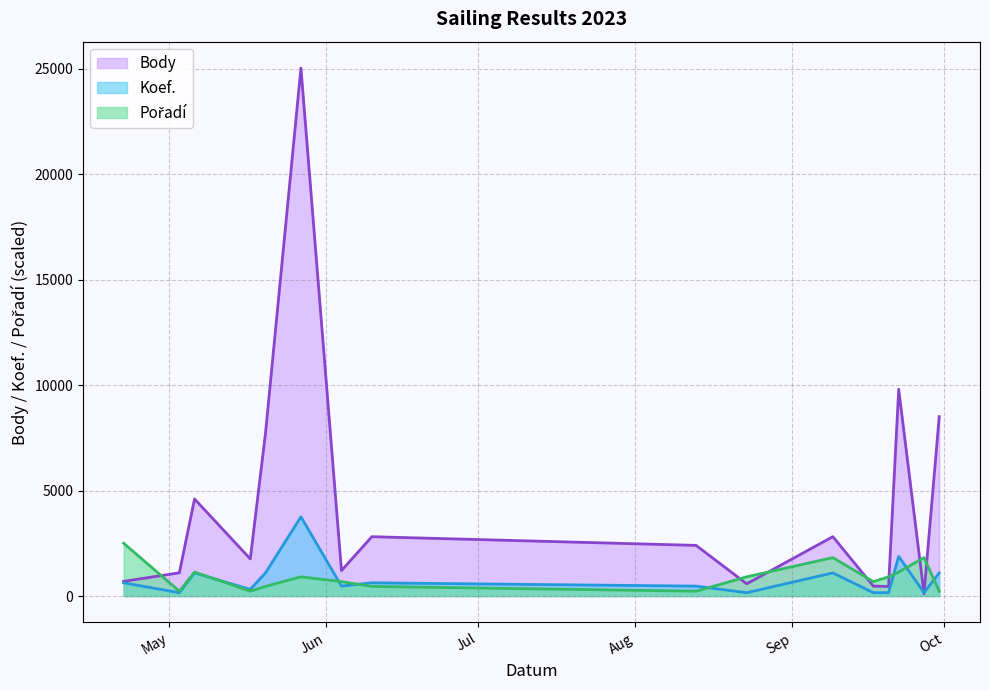

What is the sum of the Body values at 2023-05-27 and 2023-05-06?

29633.0